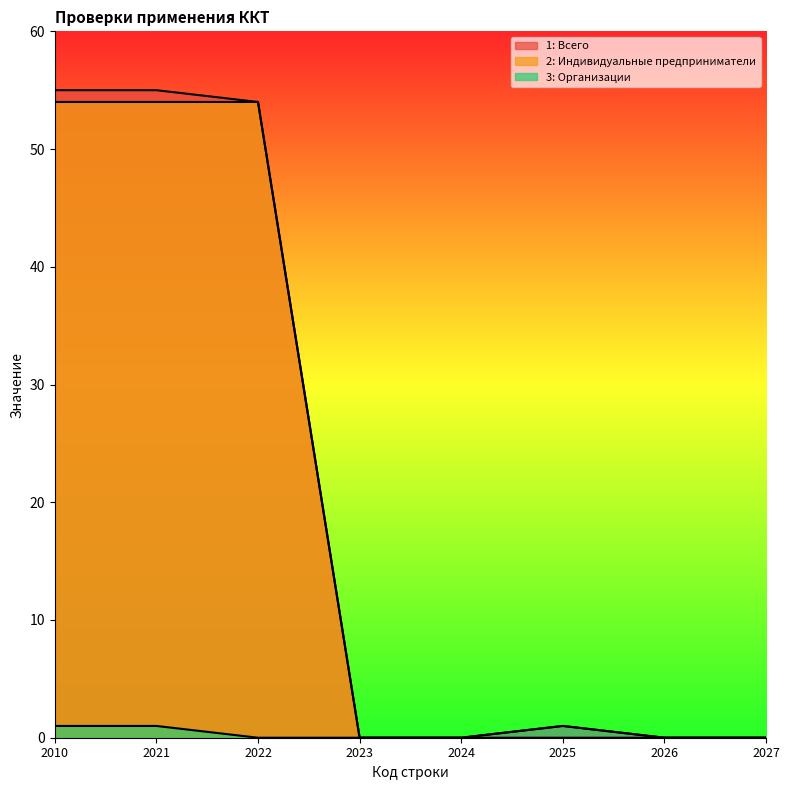

At which label does 1: Всего reach its peak?

2010